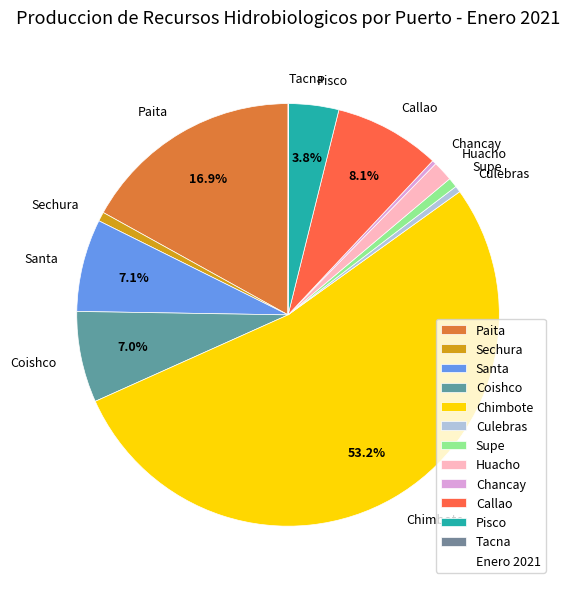

To the nearest percent, what is the combined percentage of Sechura and Santa?

8%